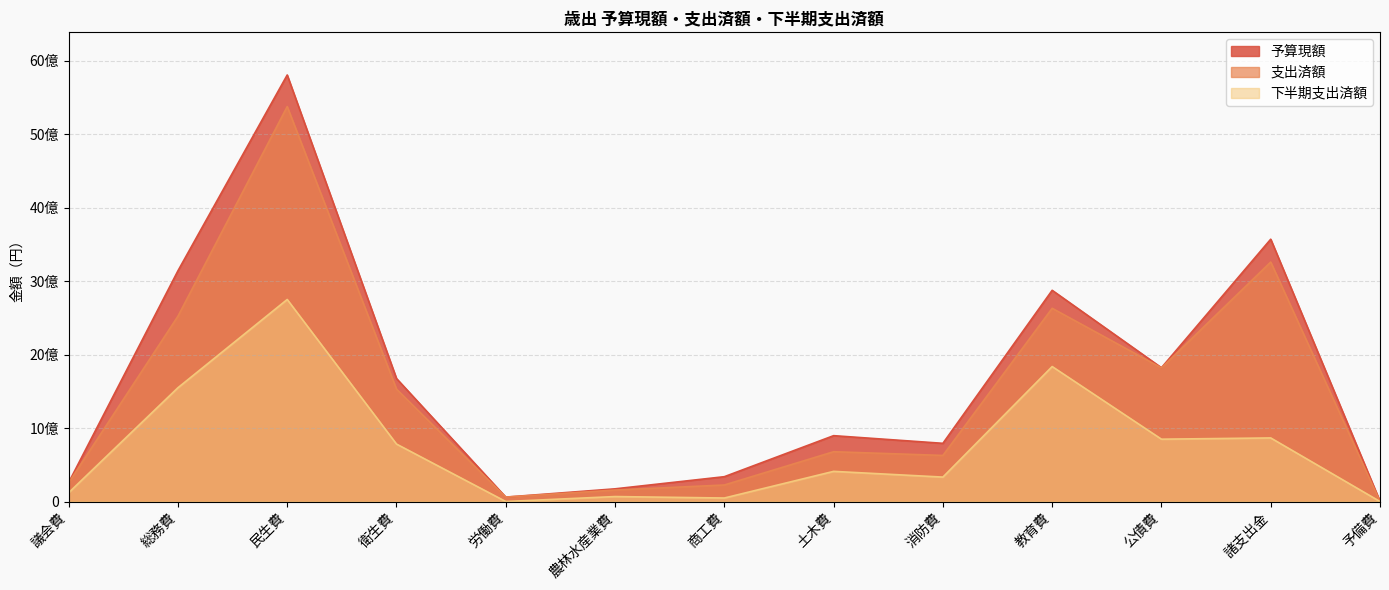

Between 総務費 and 予備費, which is larger?

総務費